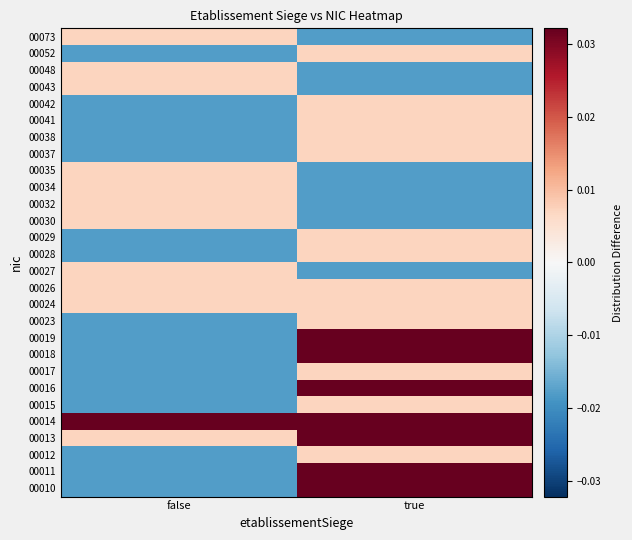

What is the total value across all series at true?

0.2